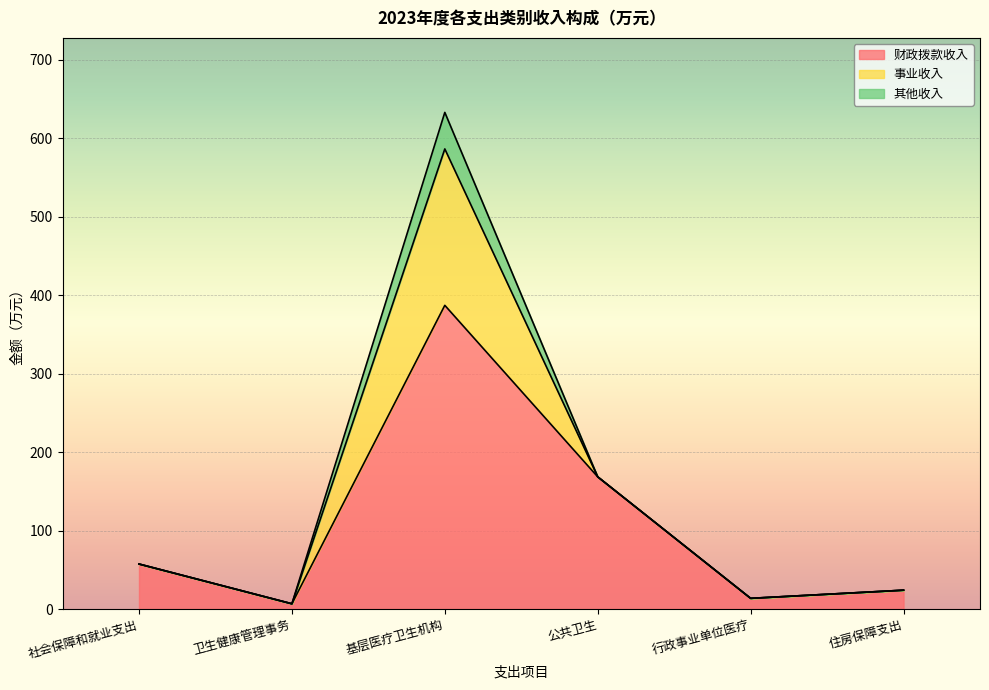

The value of 其他收入 at 住房保障支出 is 0.0. True or false?

True